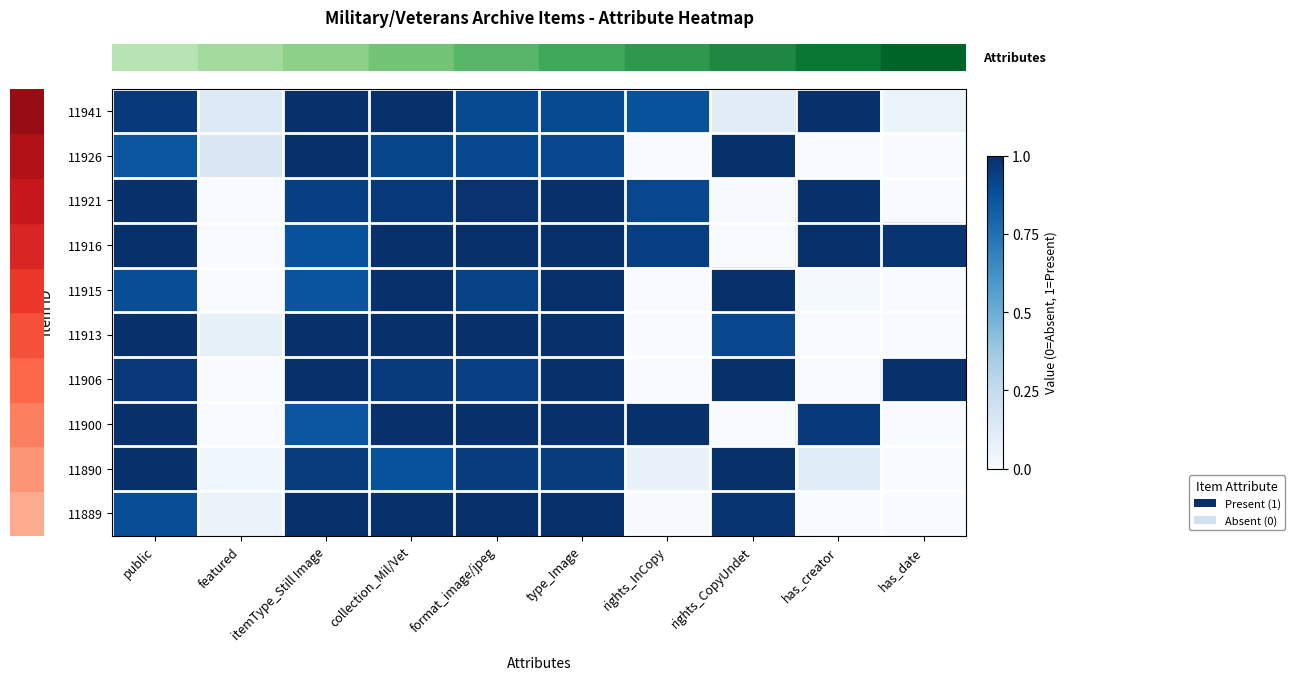

At which category is the sum across all series the highest?

type_Image